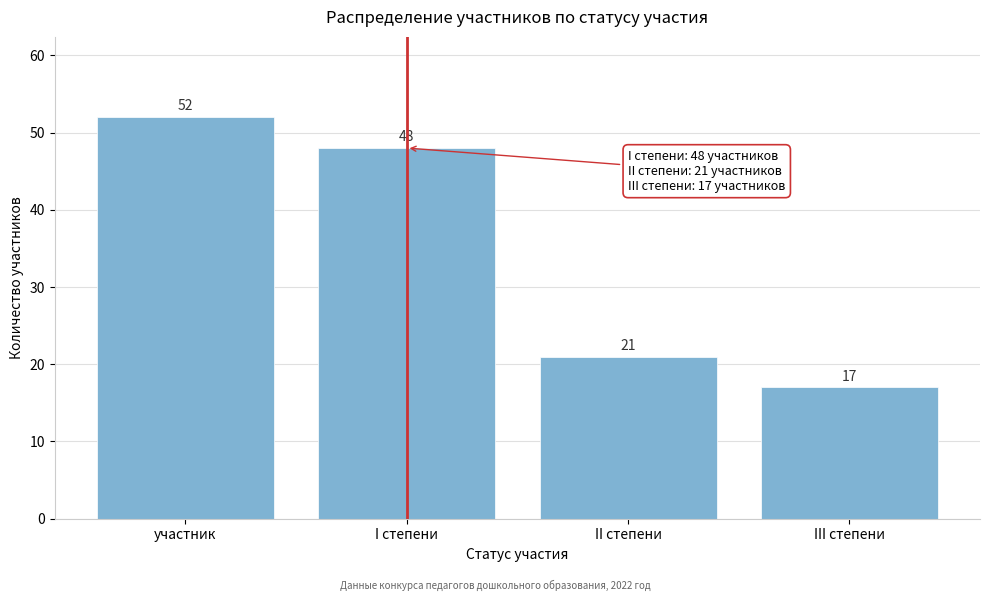

Reading right to left, what are all the values shown in this chart?

17	21	48	52